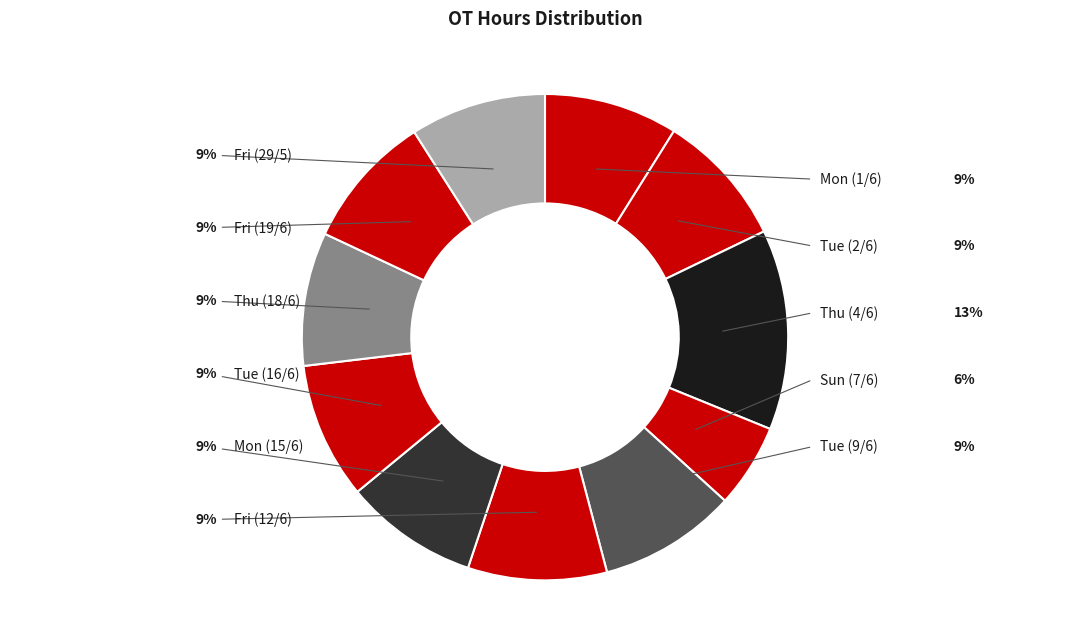

How many slices are in this pie chart?

11